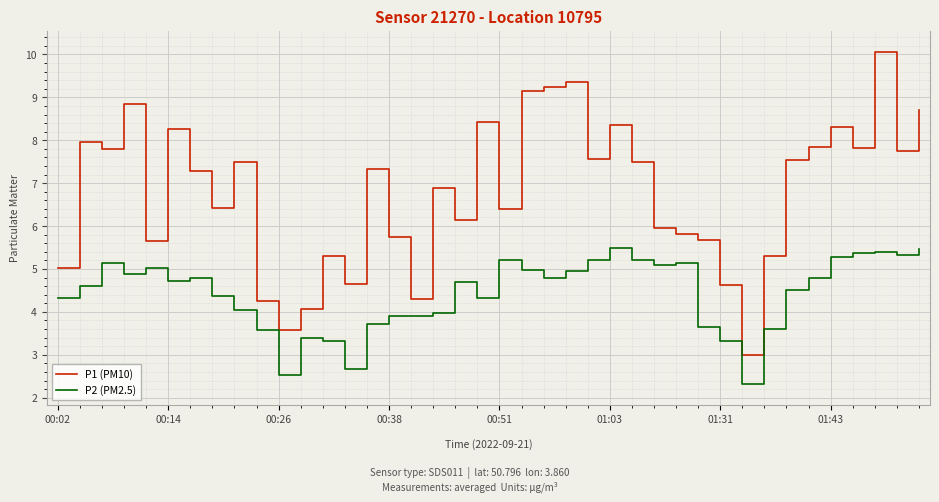

What is the sum of all P2 (PM2.5) values?

177.0